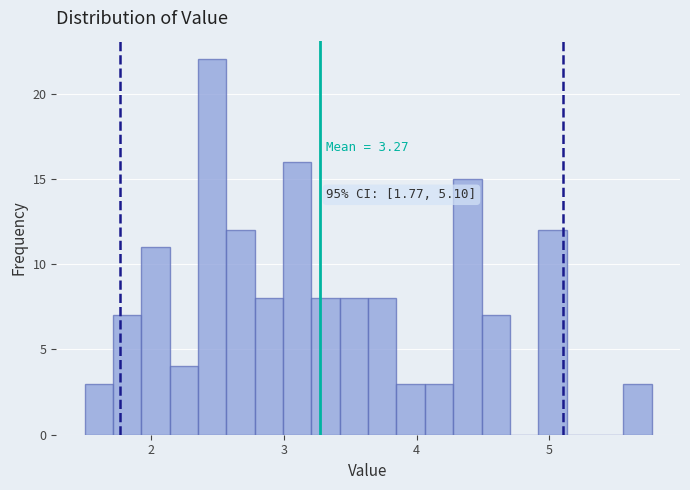

Read against the x-axis, roughly where is the centre of the tallest bar?

2.5